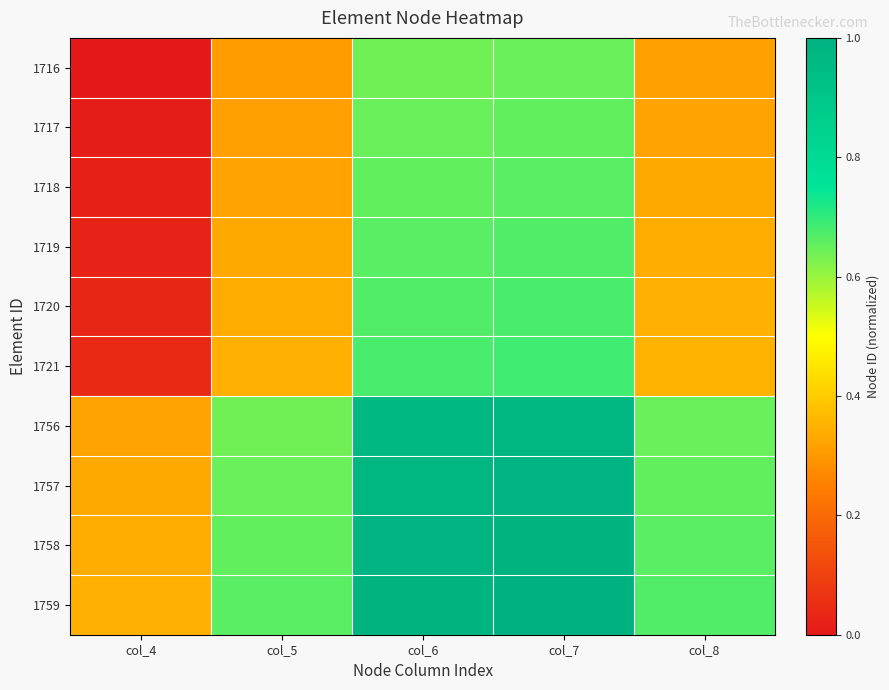

Rank the series by their maximum value, from lowest to highest.

1716, 1717, 1718, 1719, 1720, 1721, 1756, 1757, 1758, 1759